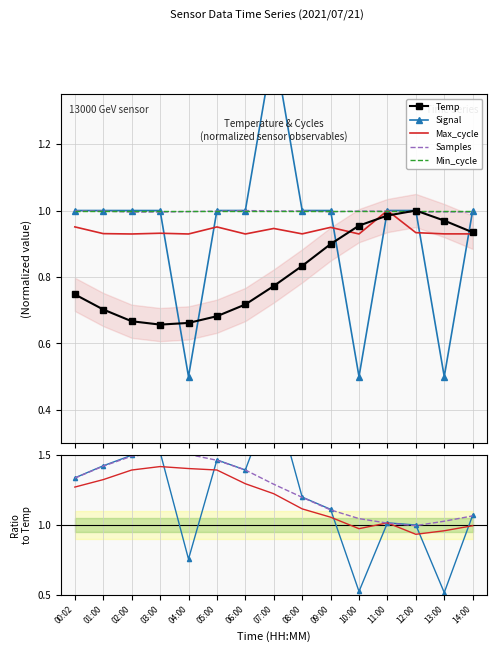

What is the smallest value displayed?

0.5